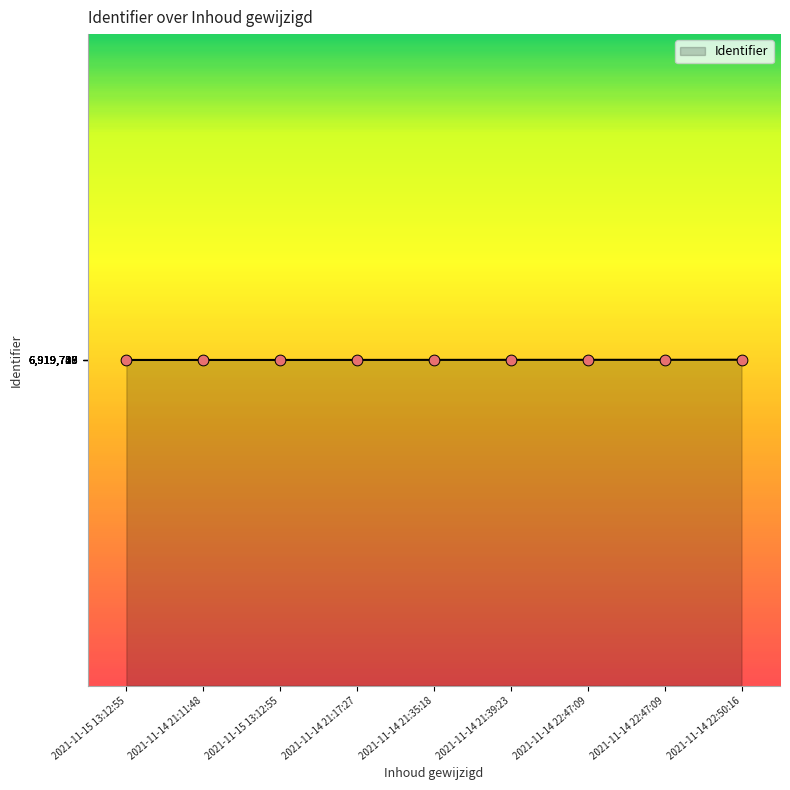

Approximately how many times larger is the value at 2021-11-14 22:47:09 compared to 2021-11-14 21:39:23?

1.0